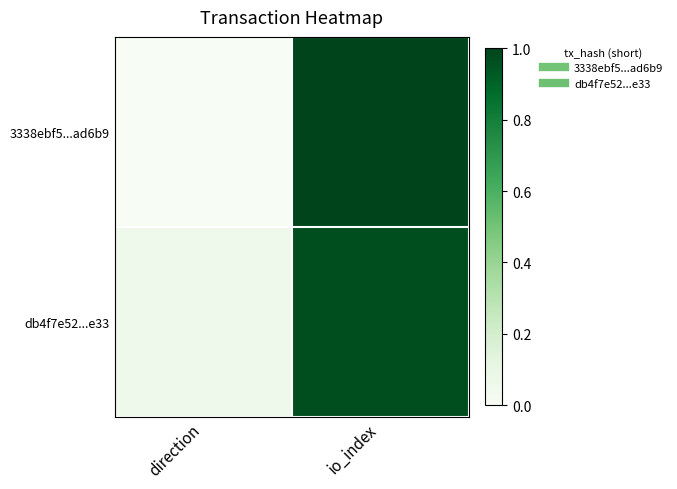

What is the total value across all series at io_index?

2.0